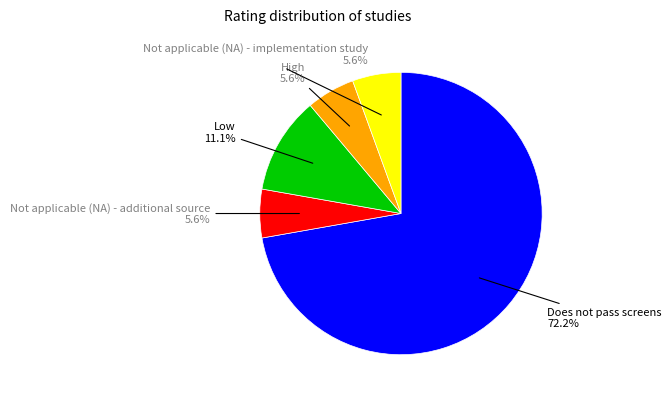

Is there a majority slice in this chart?

Yes